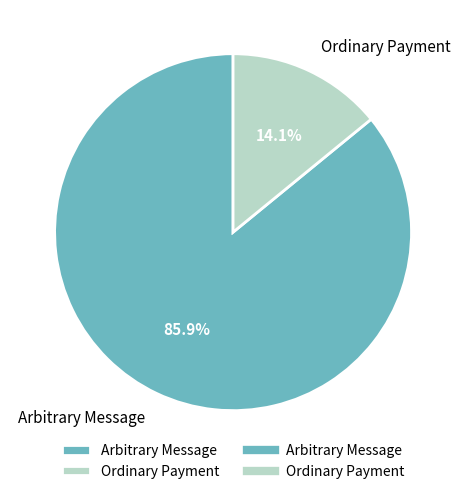

To the nearest percent, what is the average slice percentage?

50%